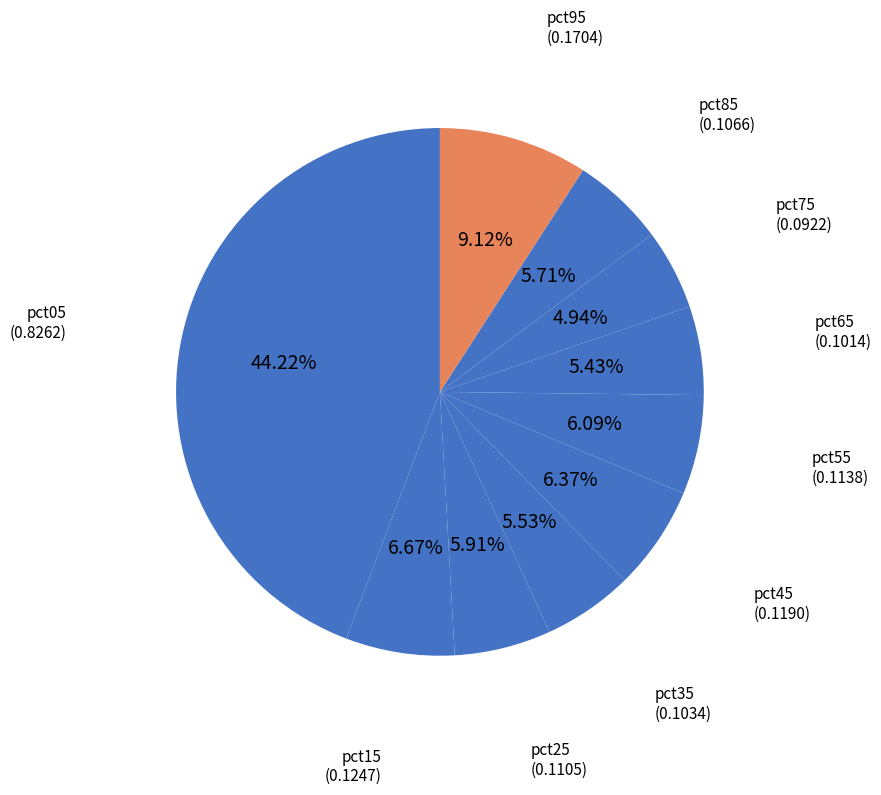

To the nearest percent, what portion does pct05 represent?

44%